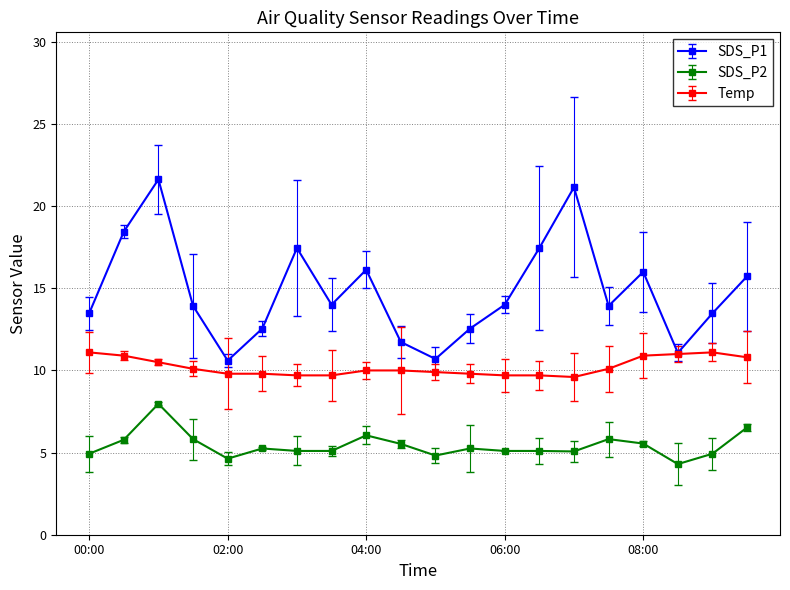

How many series are shown in this chart?

3